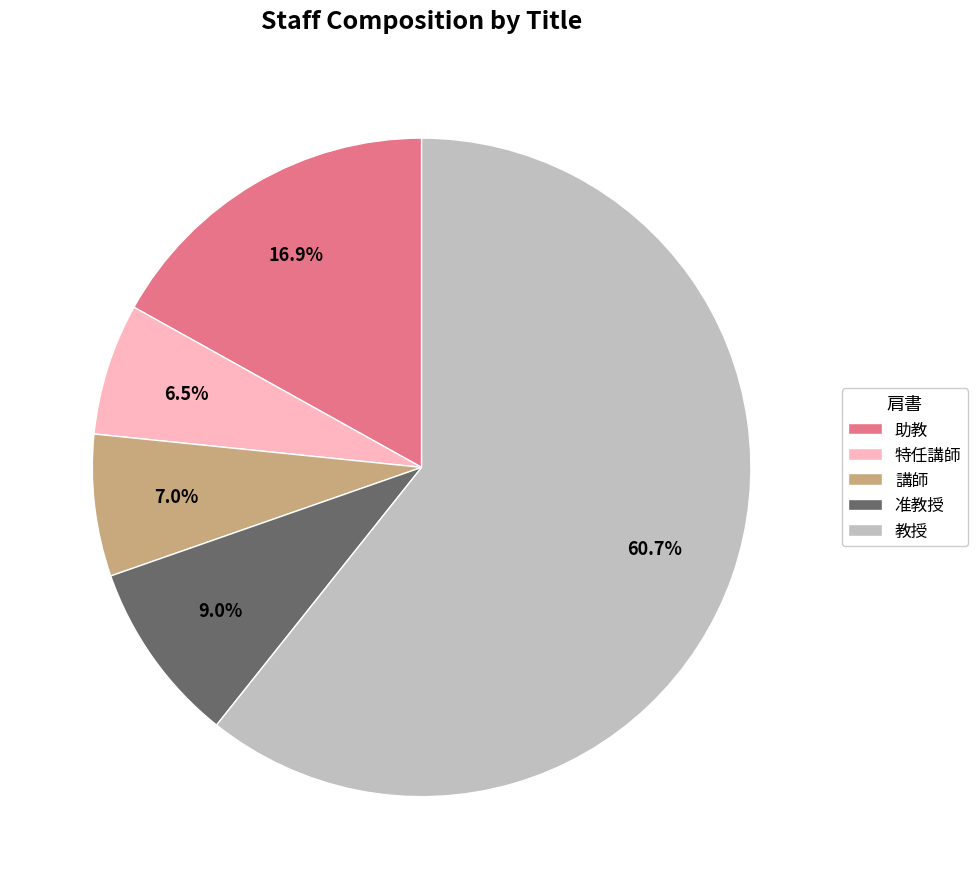

Approximately how many times larger is the value at 教授 compared to 講師?

8.7